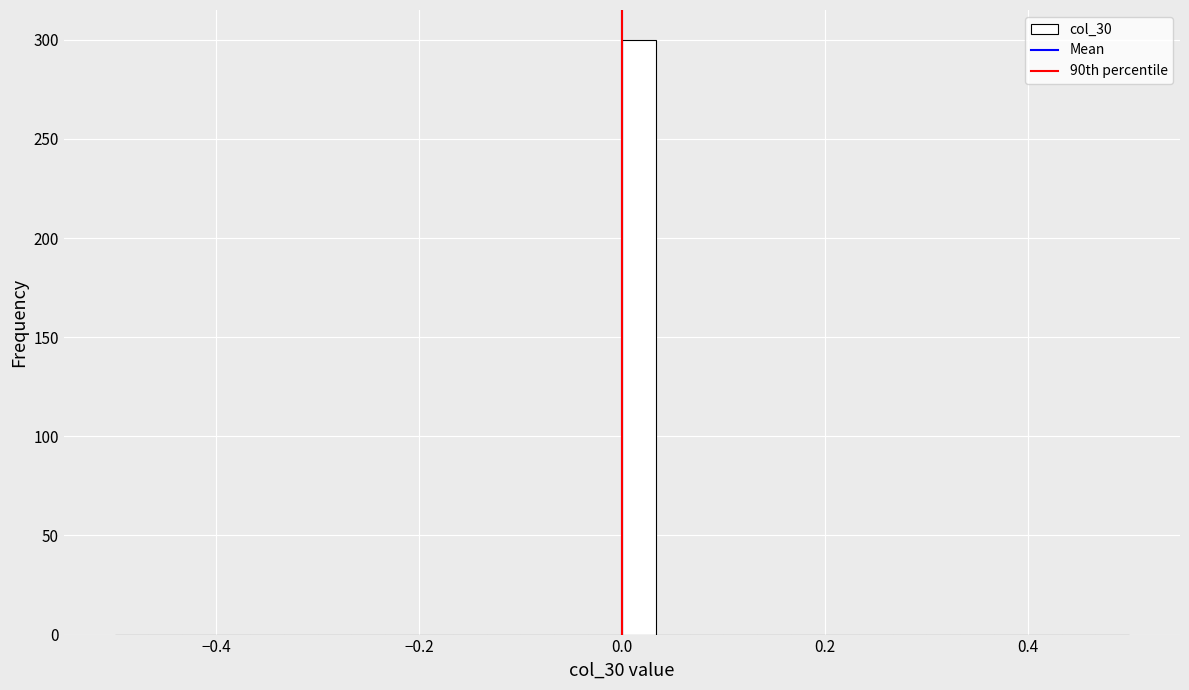

Around what value on the x-axis is the tallest bar? Give the approximate position of its centre, as read against the axis.

0.02